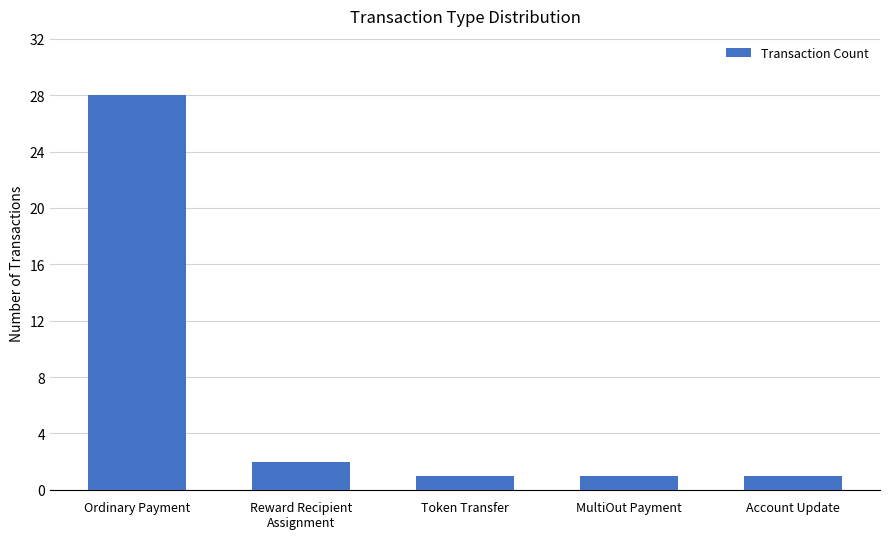

Is it true that the value at Token Transfer is 1?

True